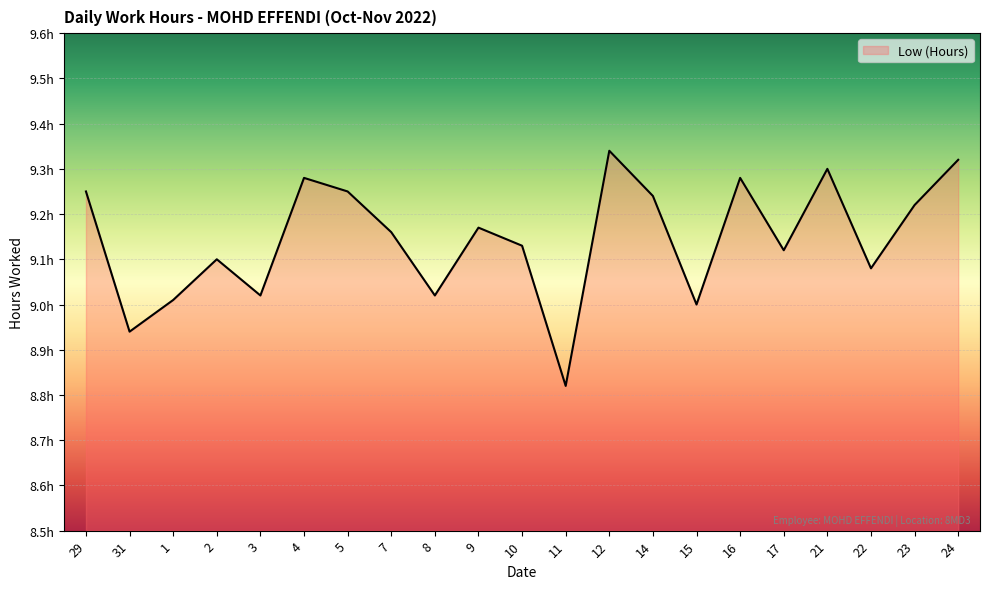

Does the chart have visible grid lines?

Yes